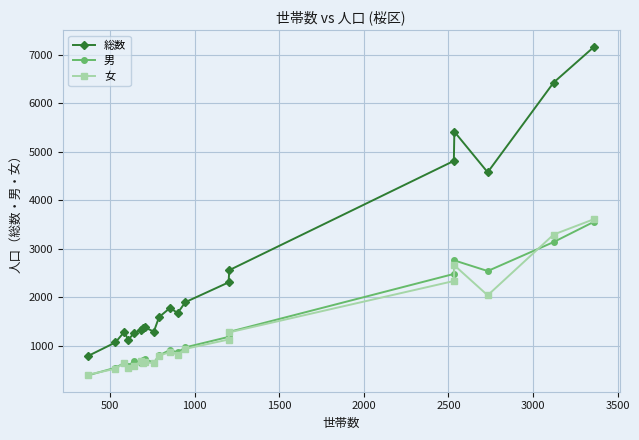

What is the difference between the second highest and minimum values in the 男 series?

2749